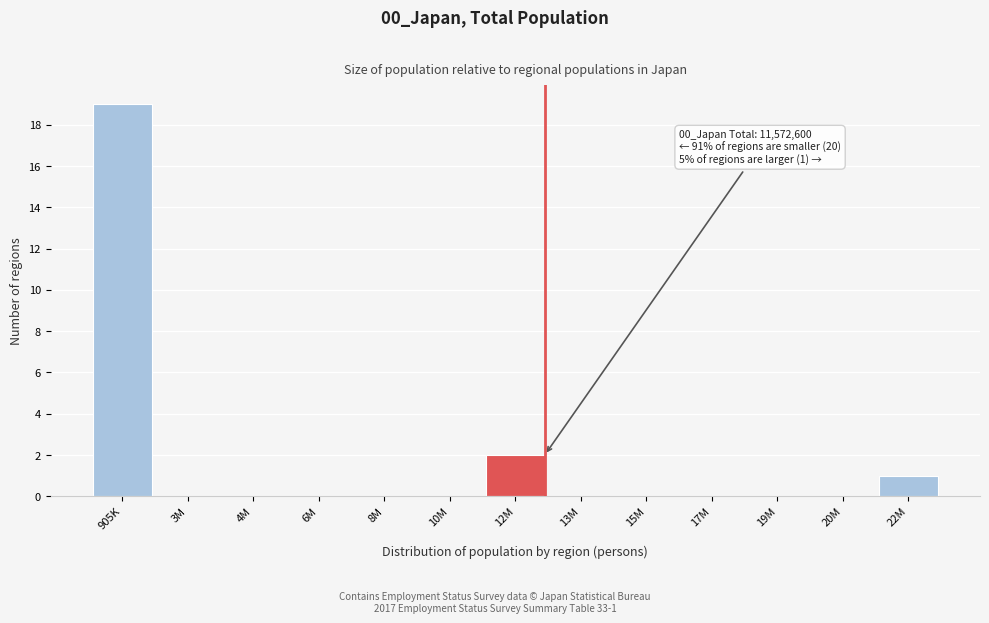

Reading left to right, extract all data points from this chart.

905K=19	3M=0	4M=0	6M=0	8M=0	10M=0	12M=2	13M=0	15M=0	17M=0	19M=0	20M=0	22M=1